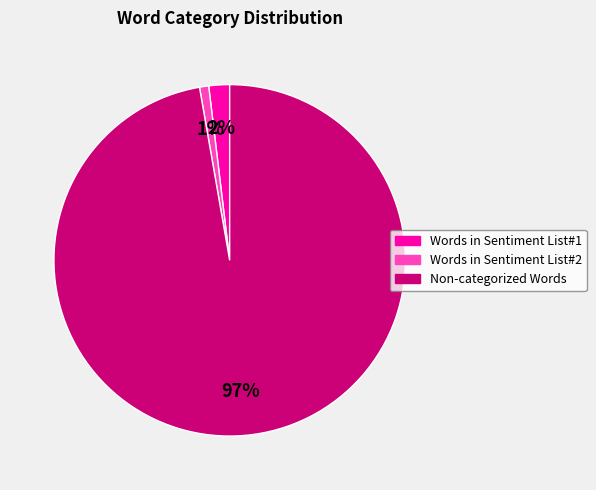

Which category has the biggest portion of the pie?

Non-categorized Words